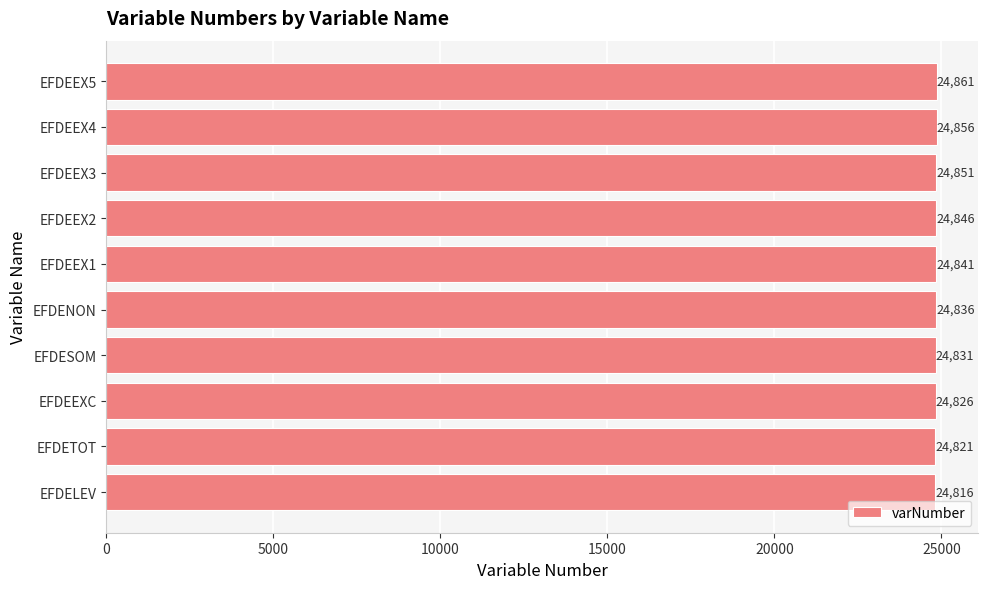

At which label is the value closest to 24838?

EFDENON